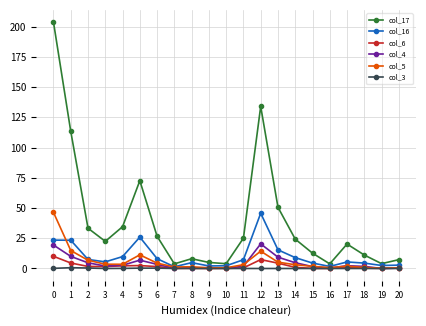

What is the maximum value shown in the chart?

203.6